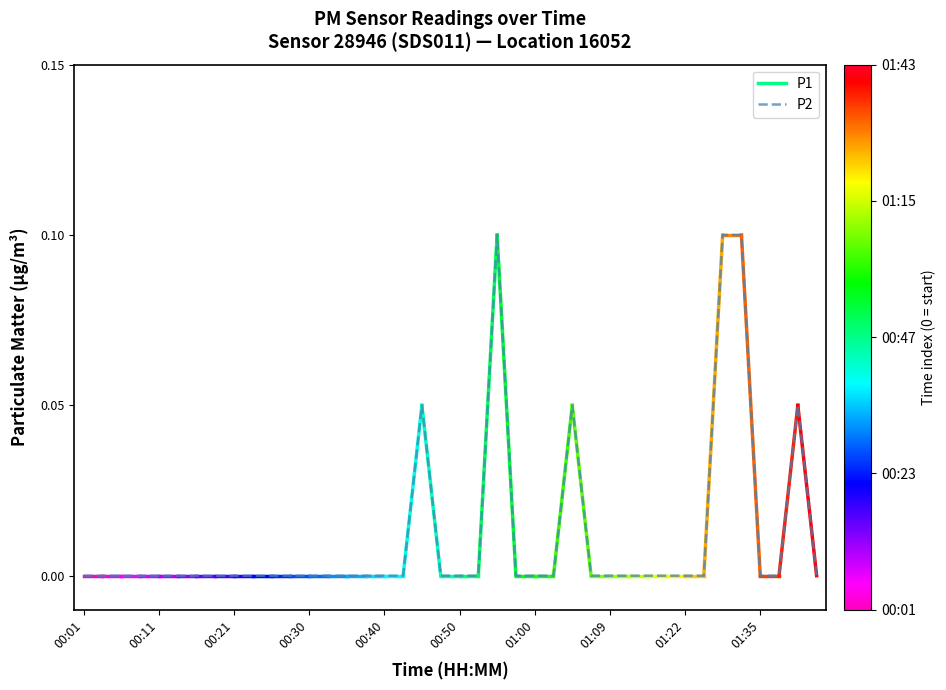

How many lines are shown in the chart?

1